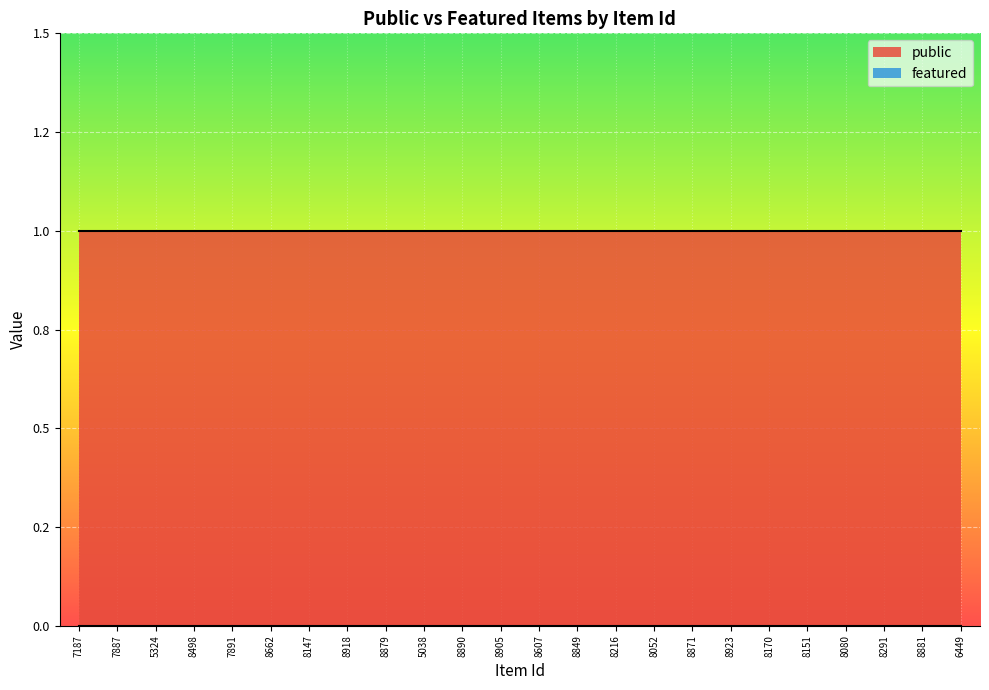

Reading left to right, extract all data points from this chart.

public: 7187=1	7887=1	5324=1	8498=1	7891=1	8662=1	8147=1	8918=1	8879=1	5038=1	8890=1	8905=1	8607=1	8849=1	8216=1	8052=1	8871=1	8923=1	8170=1	8151=1	8080=1	8291=1	8881=1	6449=1
featured: 7187=0	7887=0	5324=0	8498=0	7891=0	8662=0	8147=0	8918=0	8879=0	5038=0	8890=0	8905=0	8607=0	8849=0	8216=0	8052=0	8871=0	8923=0	8170=0	8151=0	8080=0	8291=0	8881=0	6449=0